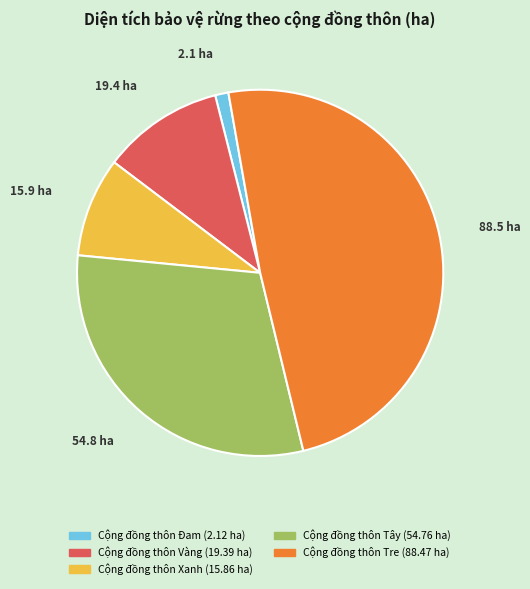

How many slices are in this pie chart?

5